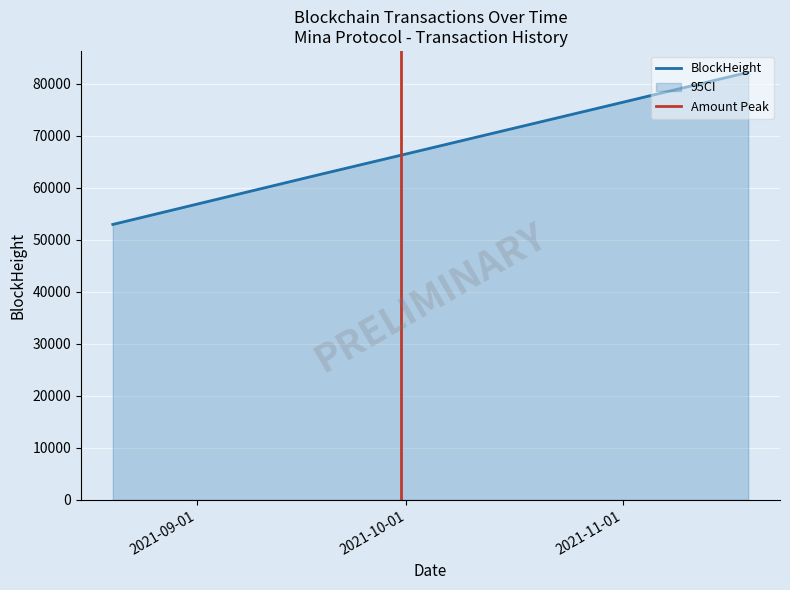

What is the difference between the second highest and minimum values?

13307